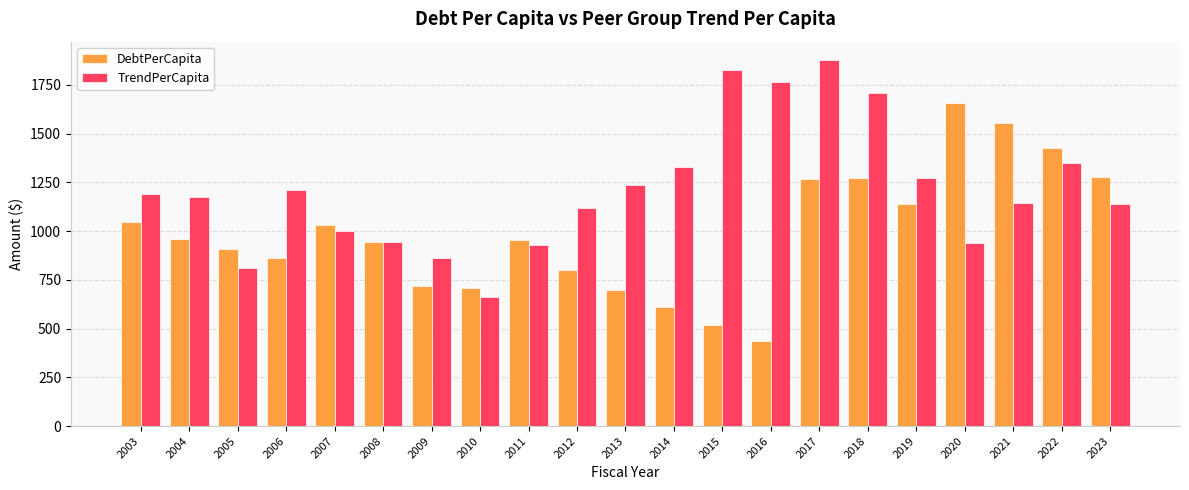

What is the value of the DebtPerCapita bar at the 2nd from the left?

961.7